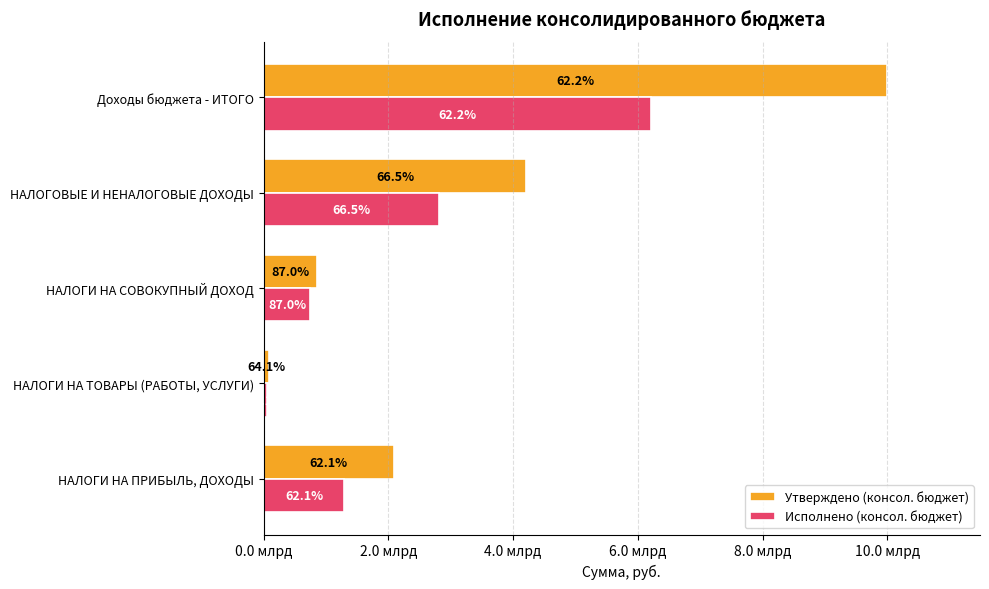

What are all the series names shown in the legend?

Утверждено (консол. бюджет), Исполнено (консол. бюджет)